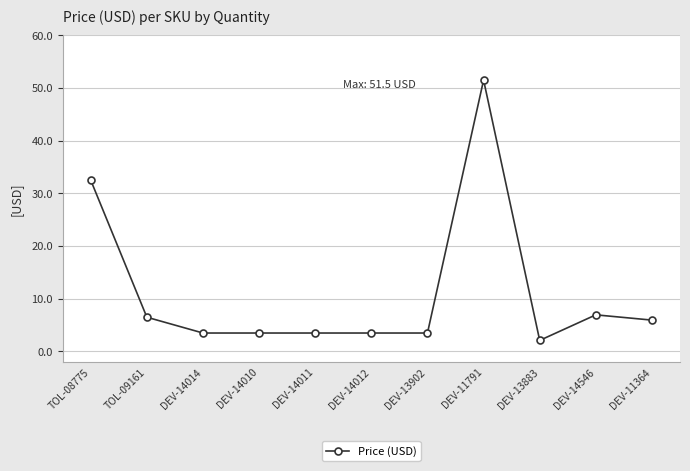

Which label corresponds to the largest value in the chart?

DEV-11791